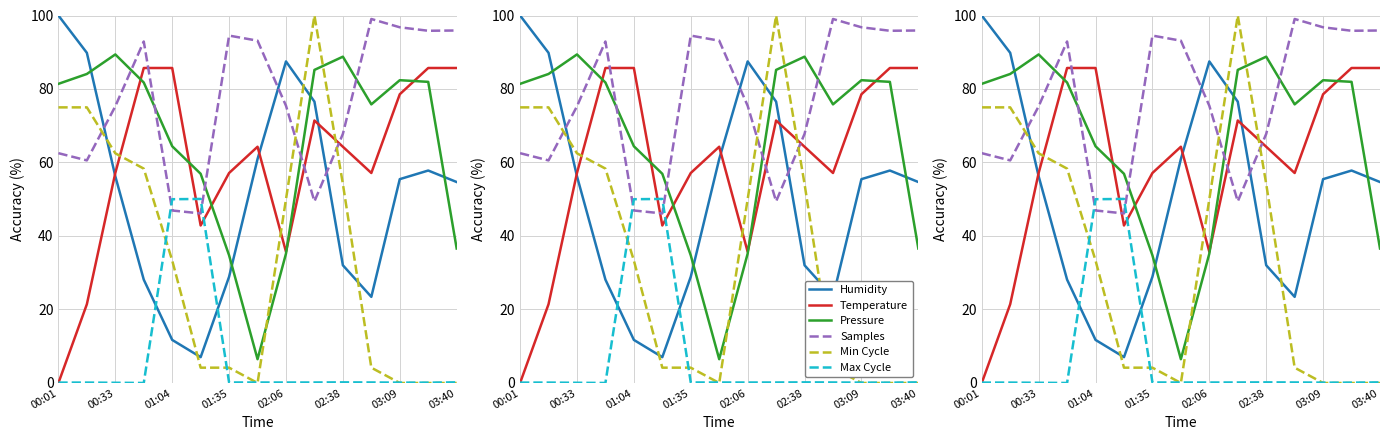

What is the difference between the highest and lowest values at 11?

98.9